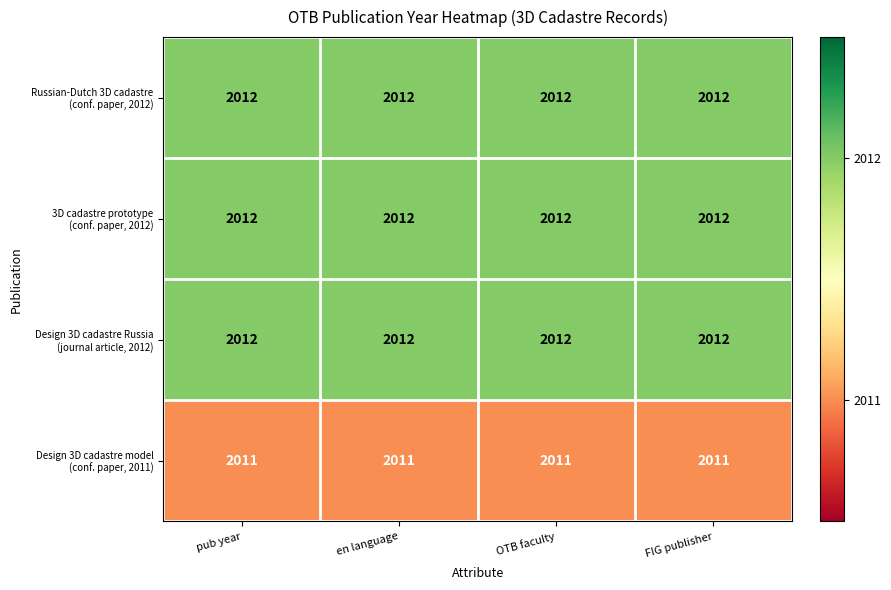

What is the maximum value shown in the chart?

2012